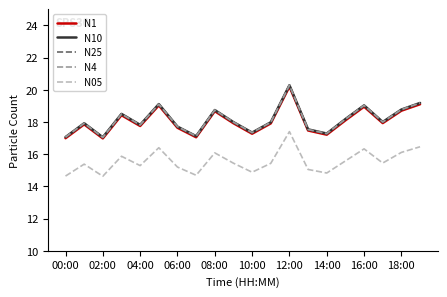

True or false: N25 and N05 cross at least once.

False